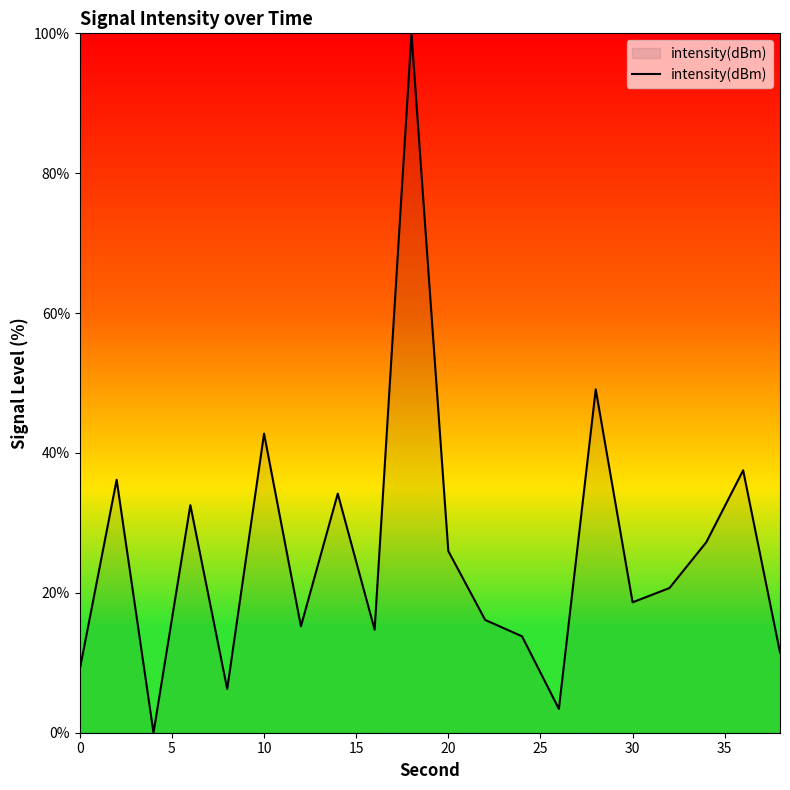

How many lines are shown in the chart?

1